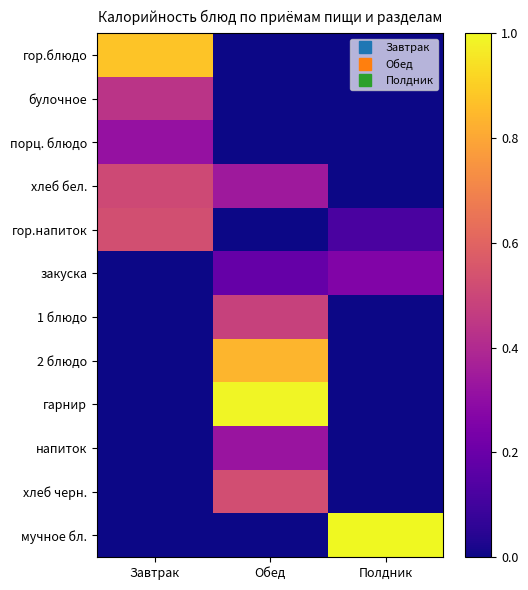

Reading left to right, transcribe all the data shown in this chart.

гор.блюдо: Завтрак=0.9	Обед=0.0	Полдник=0.0
булочное: Завтрак=0.4	Обед=0.0	Полдник=0.0
порц. блюдо: Завтрак=0.3	Обед=0.0	Полдник=0.0
хлеб бел.: Завтрак=0.5	Обед=0.3	Полдник=0.0
гор.напиток: Завтрак=0.5	Обед=0.0	Полдник=0.1
закуска: Завтрак=0.0	Обед=0.2	Полдник=0.3
1 блюдо: Завтрак=0.0	Обед=0.5	Полдник=0.0
2 блюдо: Завтрак=0.0	Обед=0.8	Полдник=0.0
гарнир: Завтрак=0.0	Обед=1.0	Полдник=0.0
напиток: Завтрак=0.0	Обед=0.3	Полдник=0.0
хлеб черн.: Завтрак=0.0	Обед=0.5	Полдник=0.0
мучное бл.: Завтрак=0.0	Обед=0.0	Полдник=1.0